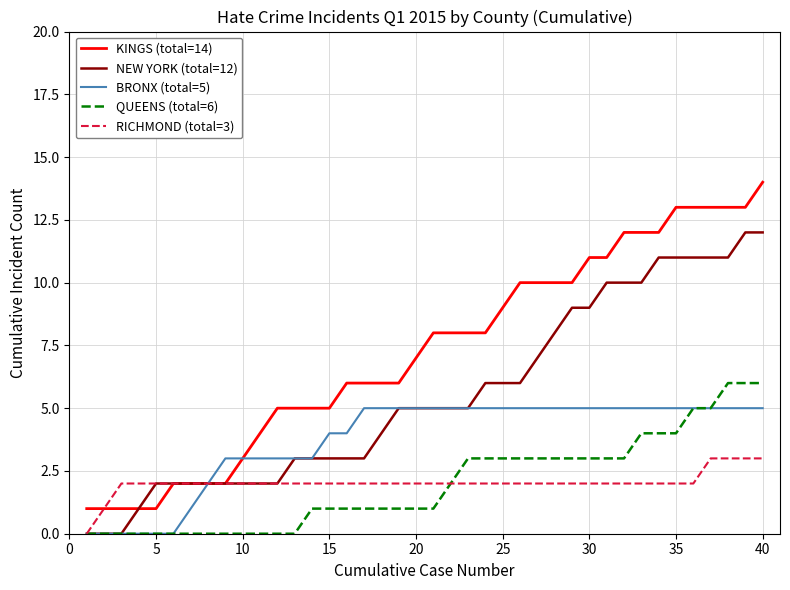

What is the greatest value displayed?

14